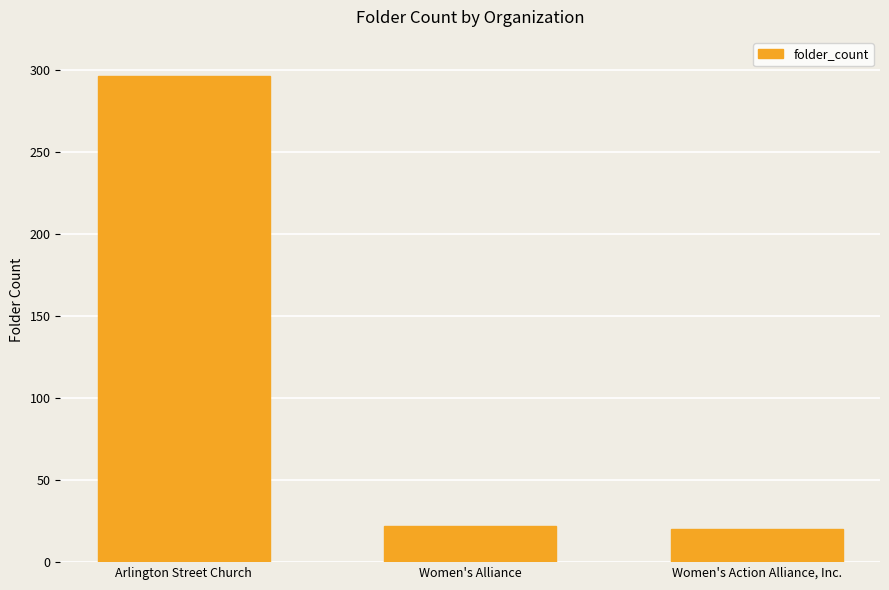

Approximately how many times larger is the value at Arlington Street Church compared to Women's Alliance?

13.5